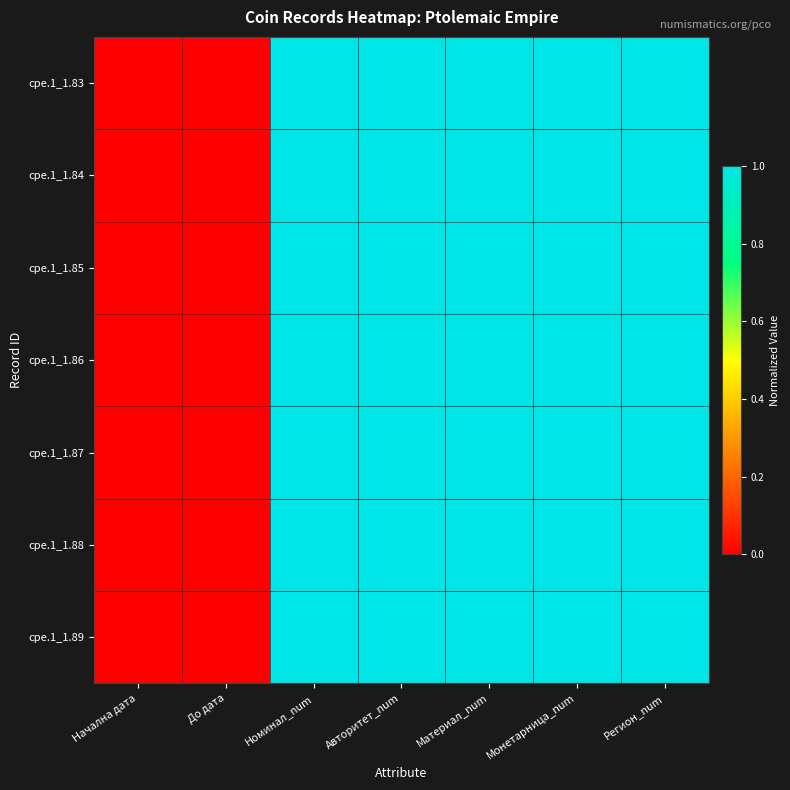

Reading left to right, transcribe all the data shown in this chart.

cpe.1_1.83: Начална дата=0	До дата=0	Номинал_num=1	Авторитет_num=1	Материал_num=1	Монетарница_num=1	Регион_num=1
cpe.1_1.84: Начална дата=0	До дата=0	Номинал_num=1	Авторитет_num=1	Материал_num=1	Монетарница_num=1	Регион_num=1
cpe.1_1.85: Начална дата=0	До дата=0	Номинал_num=1	Авторитет_num=1	Материал_num=1	Монетарница_num=1	Регион_num=1
cpe.1_1.86: Начална дата=0	До дата=0	Номинал_num=1	Авторитет_num=1	Материал_num=1	Монетарница_num=1	Регион_num=1
cpe.1_1.87: Начална дата=0	До дата=0	Номинал_num=1	Авторитет_num=1	Материал_num=1	Монетарница_num=1	Регион_num=1
cpe.1_1.88: Начална дата=0	До дата=0	Номинал_num=1	Авторитет_num=1	Материал_num=1	Монетарница_num=1	Регион_num=1
cpe.1_1.89: Начална дата=0	До дата=0	Номинал_num=1	Авторитет_num=1	Материал_num=1	Монетарница_num=1	Регион_num=1